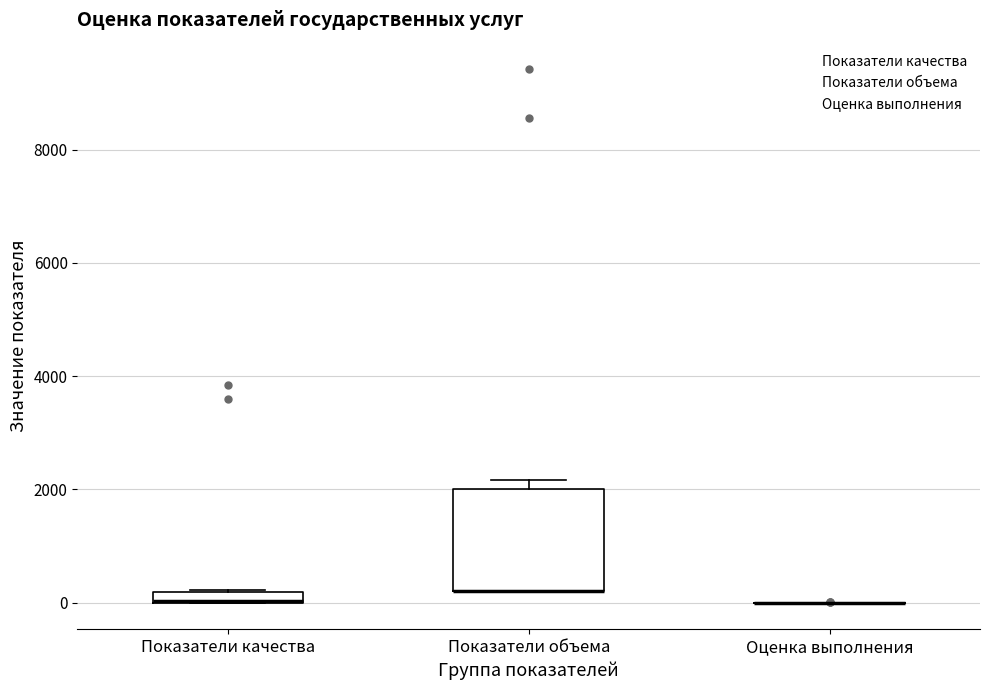

Where is the upper edge of the box for Показатели объема on the y-axis? The values are not printed on the chart, so give them approximately, as read against the axis.

2000